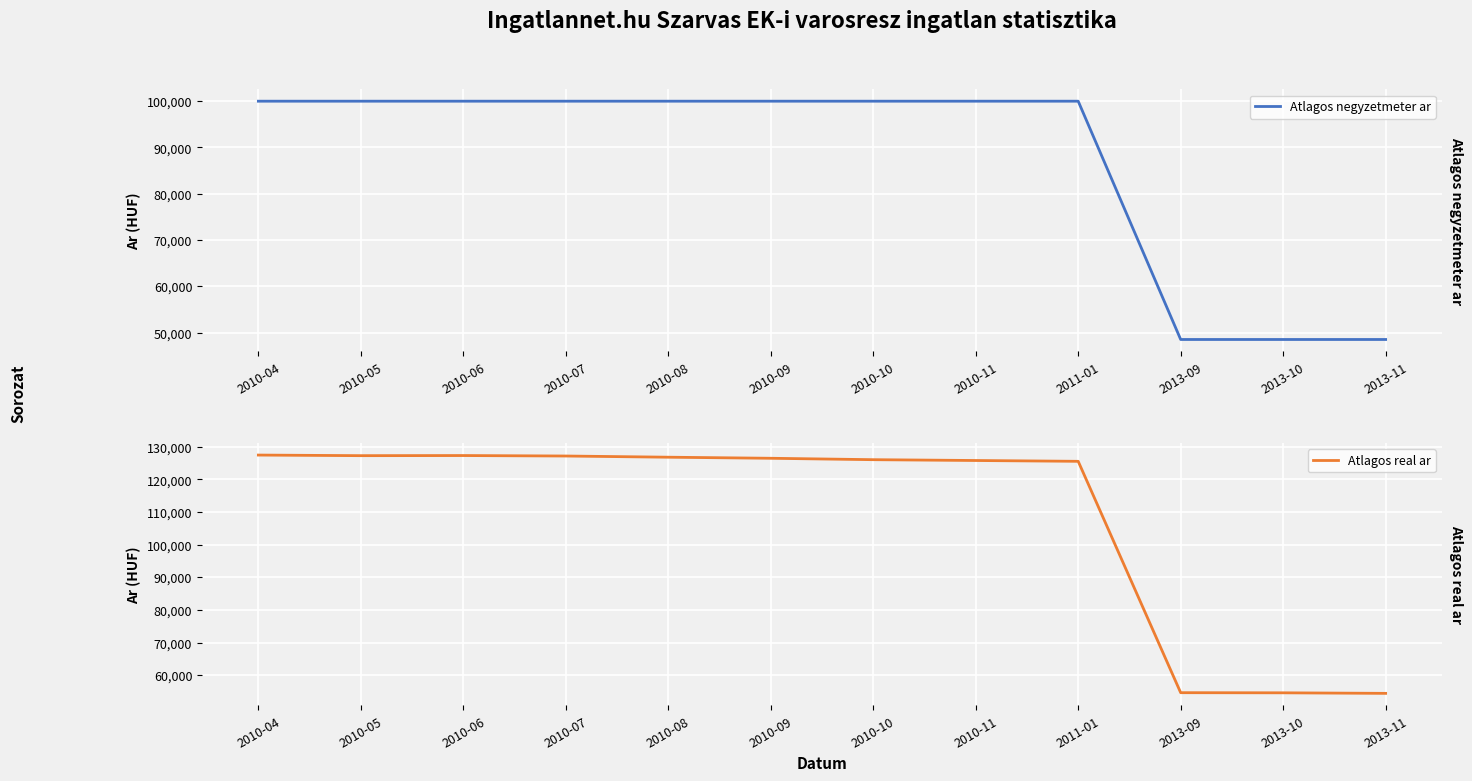

Reading left to right, transcribe all the data shown in this chart.

Atlagos negyzetmeter ar: 100000	100000	100000	100000	100000	100000	100000	100000	100000	48507	48507	48507
Atlagos real ar: 127485	127301	127338	127192	126827	126501	126068	125817	125568	54644	54603	54437